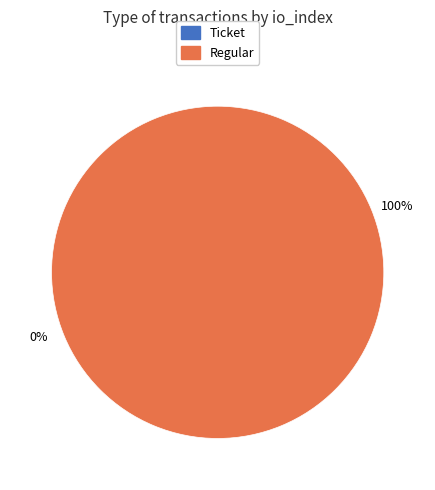

How many slices are in this pie chart?

2